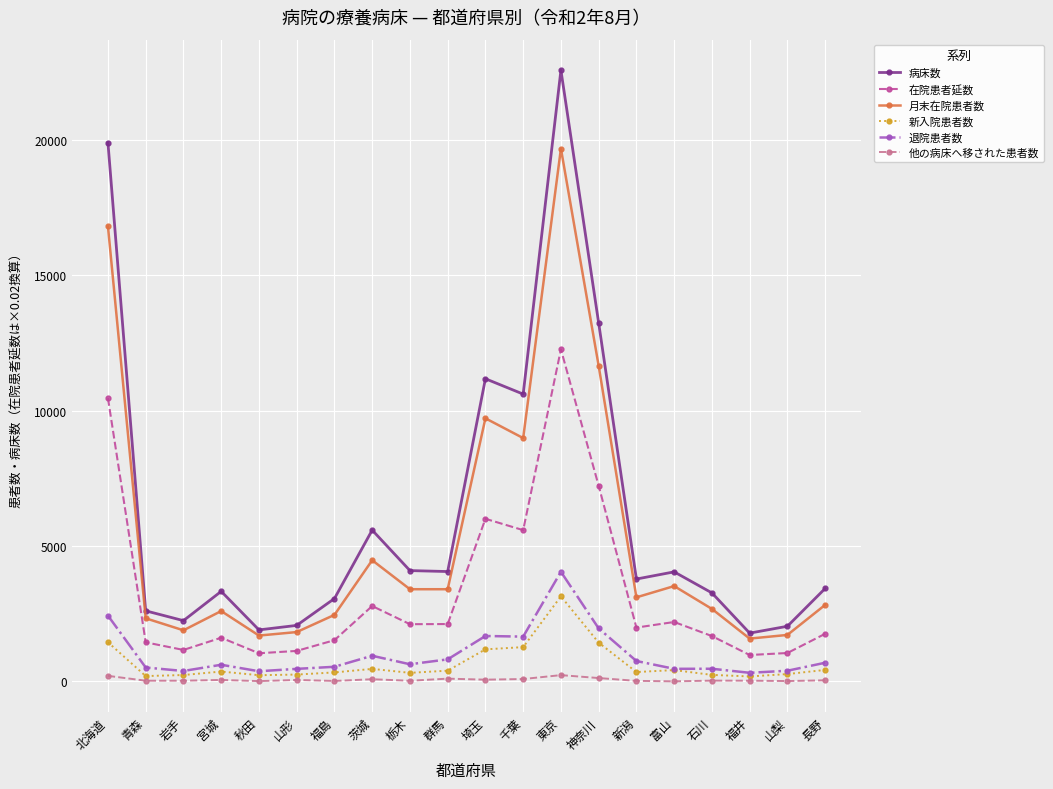

What is the difference between the maximum and minimum values in the 新入院患者数 series?

2958.0